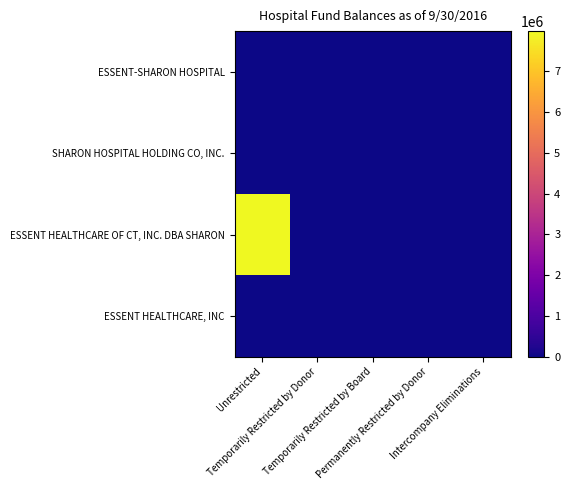

At which category is the sum across all series the highest?

Unrestricted